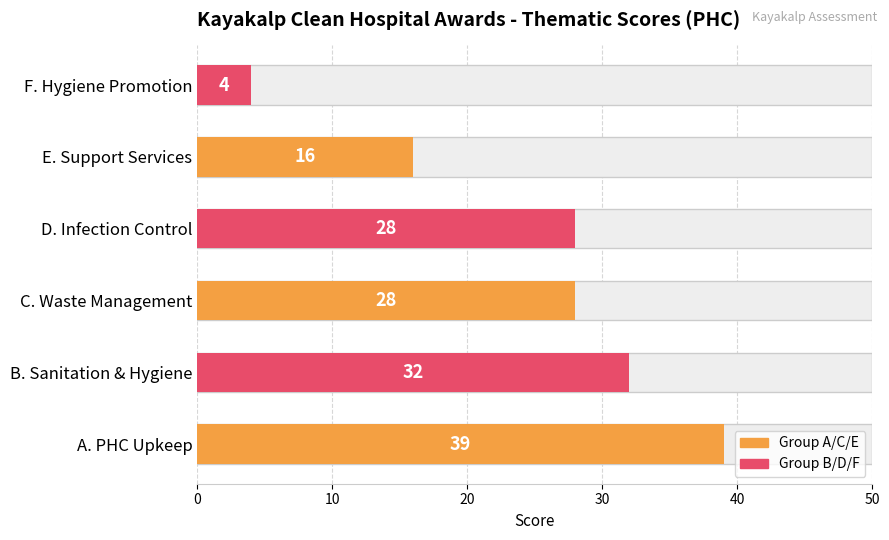

The value at D. Infection Control is 9. True or false?

False